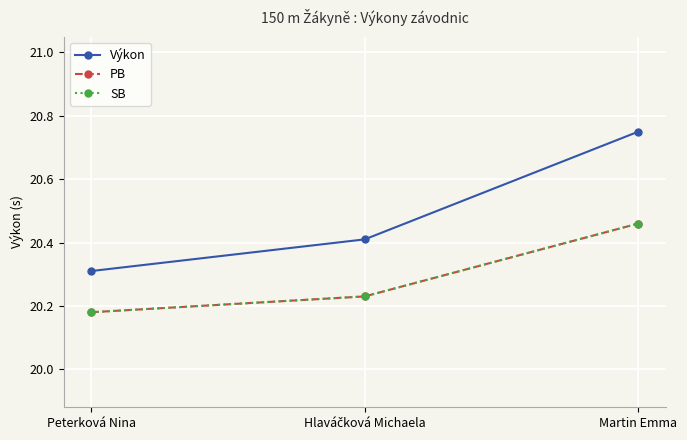

Reading left to right, transcribe all the data shown in this chart.

Výkon: Peterková Nina=20.3	Hlaváčková Michaela=20.4	Martin Emma=20.8
PB: Peterková Nina=20.2	Hlaváčková Michaela=20.2	Martin Emma=20.5
SB: Peterková Nina=20.2	Hlaváčková Michaela=20.2	Martin Emma=20.5